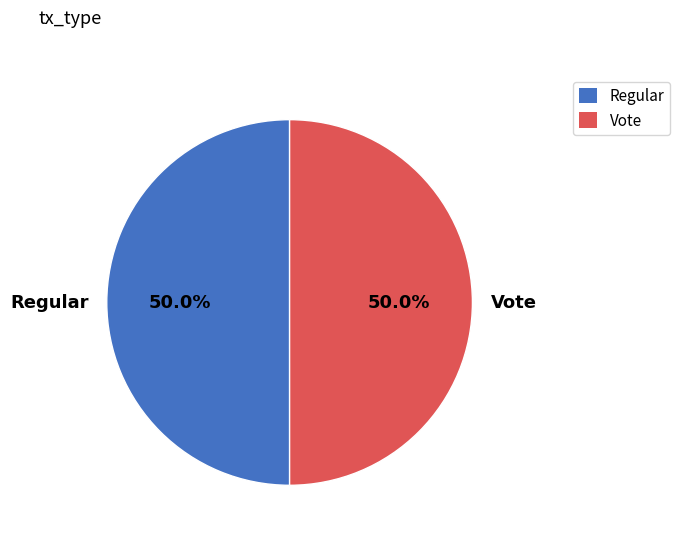

What percentage do Vote and Regular together represent?

100.0%